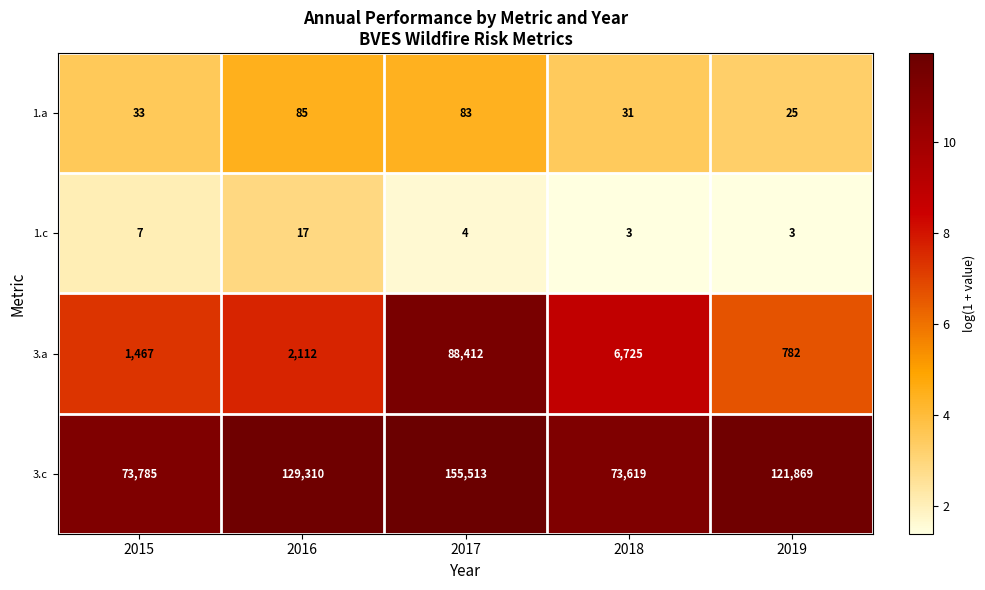

True or false: 3.a has a value of 9064 at 2018.

False